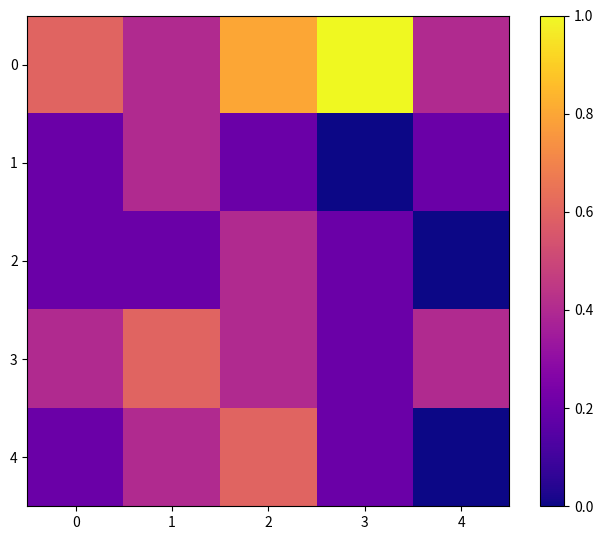

At how many categories does at least one series exceed 0?

5